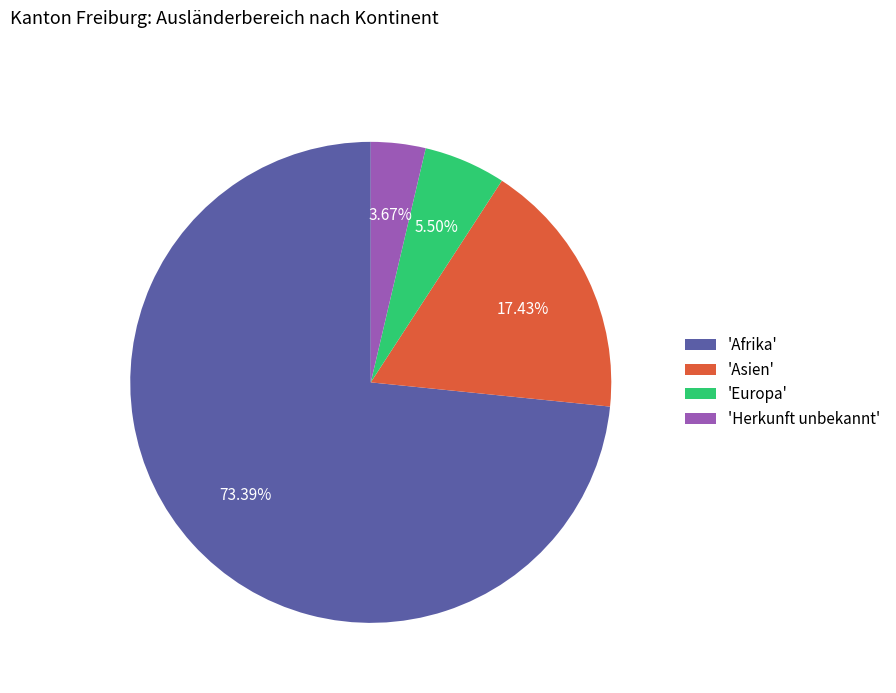

Count the number of slices in the pie.

4